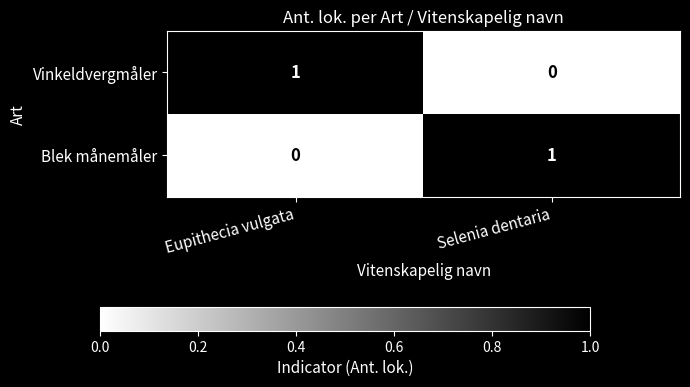

True or false: Vinkeldvergmåler has a value of 0 at Selenia dentaria.

True